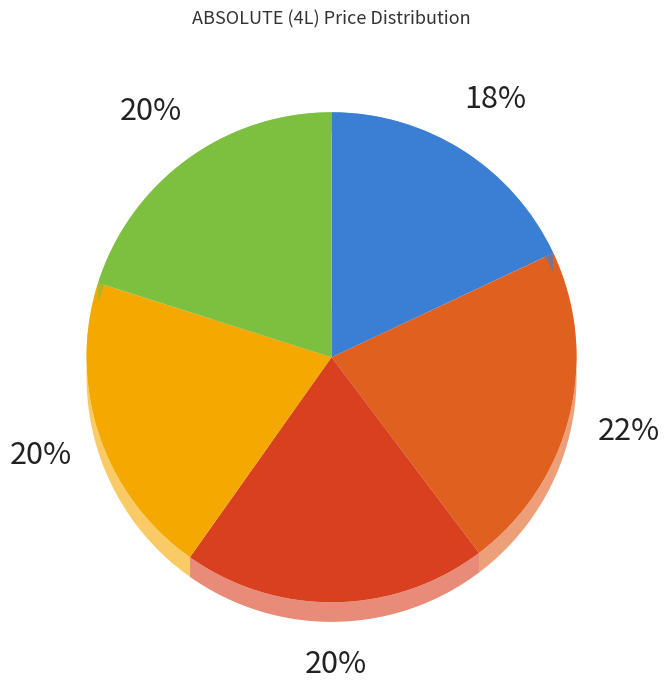

Is KK2 the majority of the pie?

No